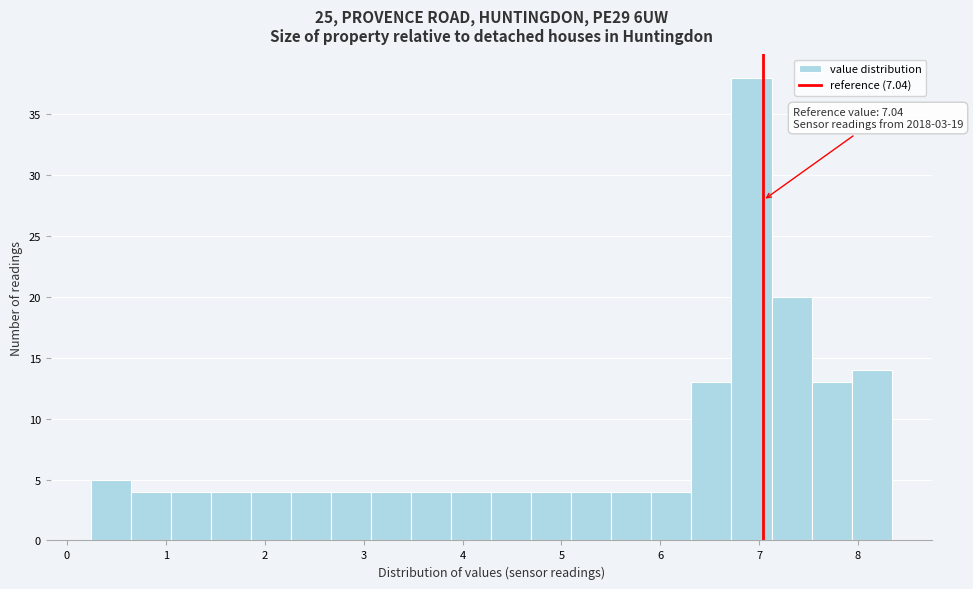

Which range on the x-axis has the tallest bar?

6.7 to 7.1